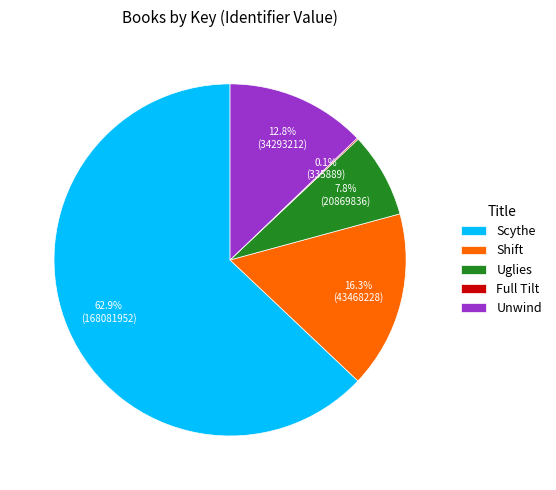

Is there a majority slice in this chart?

Yes